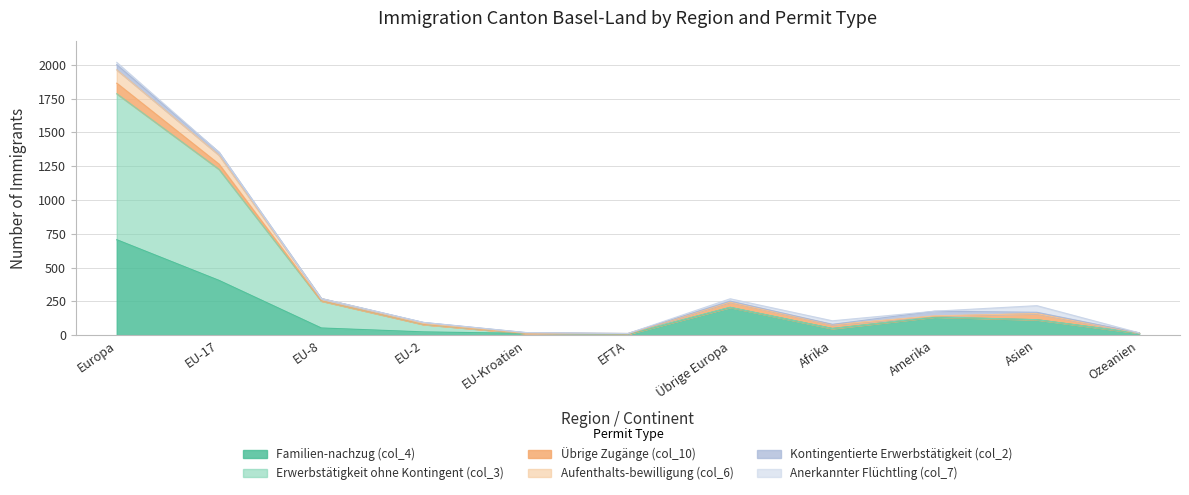

At how many categories does at least one series exceed 598?

2